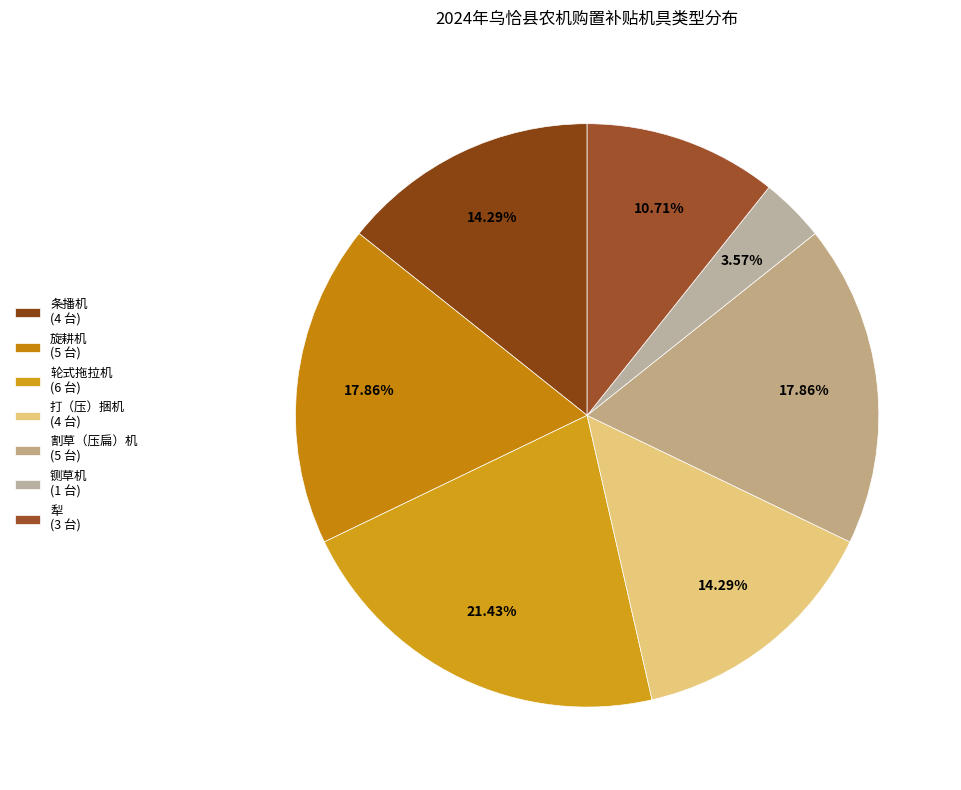

Rank the categories by value from lowest to highest.

铡草机, 犁, 条播机, 打（压）捆机, 旋耕机, 割草（压扁）机, 轮式拖拉机